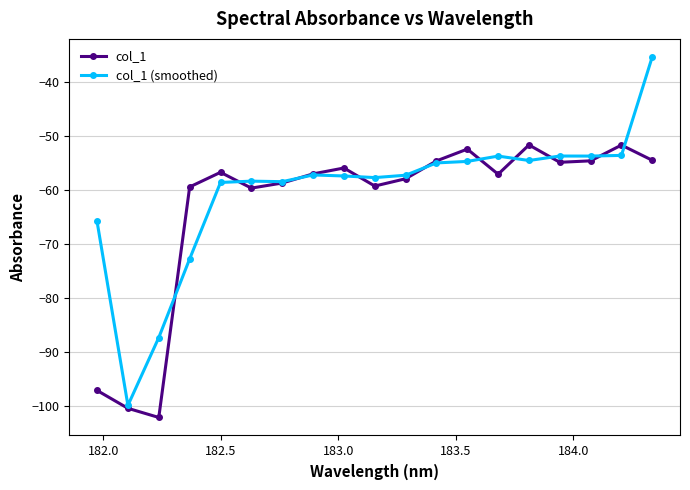

Which series has the largest range (max minus min)?

col_1 (smoothed)